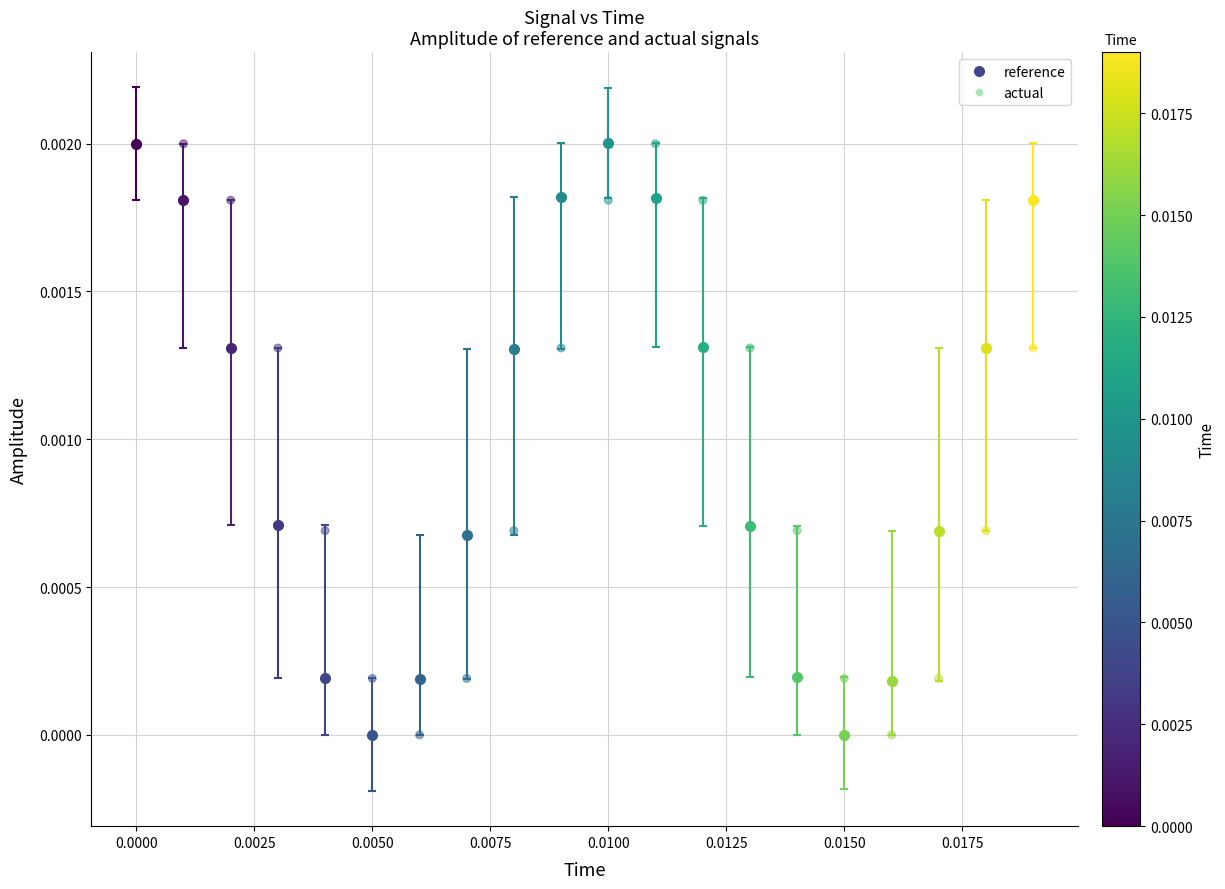

How many points are shown in the scatter plot?

20